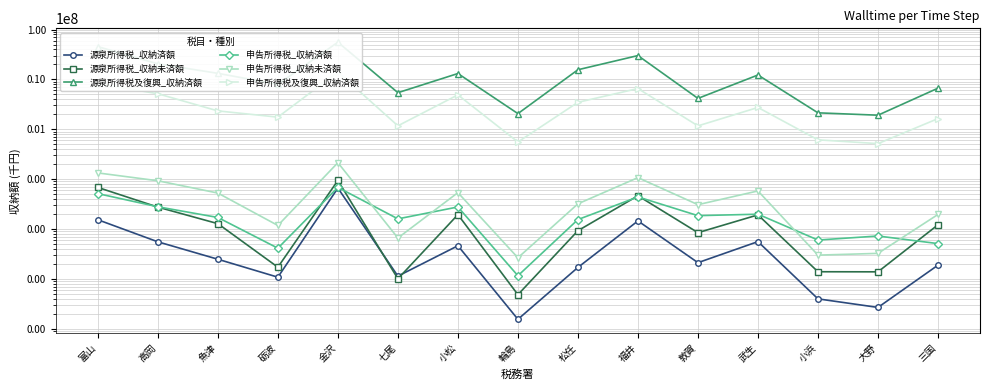

Reading left to right, list all the values displayed in this chart.

源泉所得税_収納済額: 富山=15343	高岡=5541	魚津=2478	砺波=1082	金沢=66268	七尾=1137	小松=4622	輪島=155	松任=1699	福井=14538	敦賀=2116	武生=5593	小浜=398	大野=268	三国=1887
源泉所得税_収納未済額: 富山=68204	高岡=27488	魚津=12814	砺波=1717	金沢=94176	七尾=1005	小松=19440	輪島=483	松任=9256	福井=46444	敦賀=8458	武生=19206	小浜=1392	大野=1386	三国=12160
源泉所得税及復興_収納済額: 富山=45375376	高岡=20477319	魚津=13220808	砺波=7934381	金沢=55690274	七尾=5411641	小松=13110751	輪島=2059432	松任=15605053	福井=30026579	敦賀=4155968	武生=12247015	小浜=2135508	大野=1914395	三国=6663205
申告所得税_収納済額: 富山=51255	高岡=27918	魚津=17046	砺波=4127	金沢=68373	七尾=15984	小松=27695	輪島=1158	松任=15483	福井=44039	敦賀=18545	武生=19826	小浜=6015	大野=7247	三国=5102
申告所得税_収納未済額: 富山=133296	高岡=92772	魚津=52605	砺波=11785	金沢=213990	七尾=6611	小松=53677	輪島=2652	松任=32023	福井=107260	敦賀=30765	武生=58032	小浜=2997	大野=3249	三国=19592
申告所得税及復興_収納済額: 富山=8207030	高岡=5153488	魚津=2333936	砺波=1751046	金沢=14065735	七尾=1172733	小松=4894565	輪島=555723	松任=3471188	福井=6552642	敦賀=1169342	武生=2734920	小浜=613887	大野=515519	三国=1635033